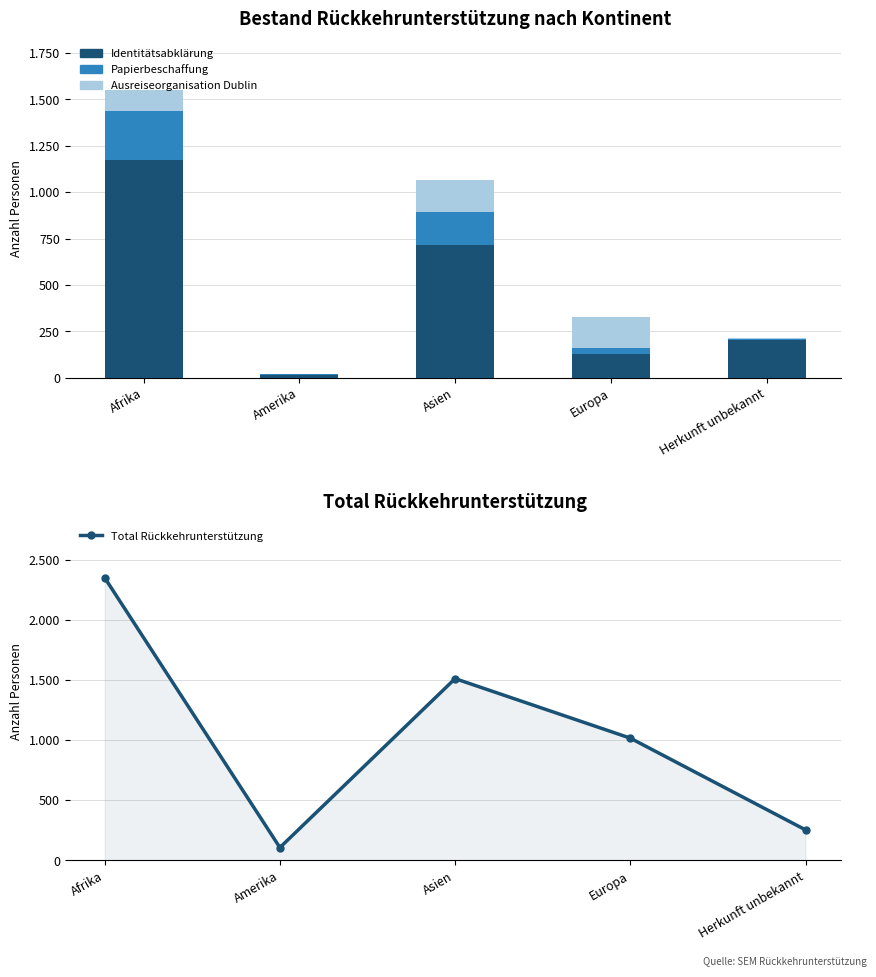

At which label does Papierbeschaffung reach its peak?

Afrika